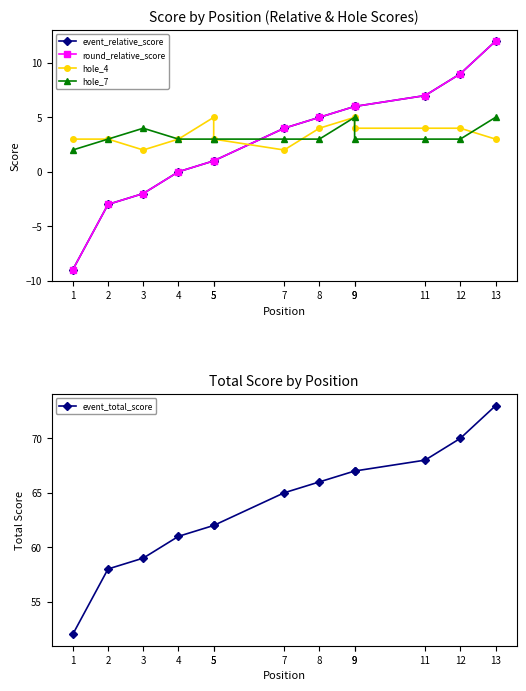

Rank the categories by hole_4 value from highest to lowest.

5, 9, 8, 9, 11, 12, 1, 2, 4, 5, 13, 3, 7